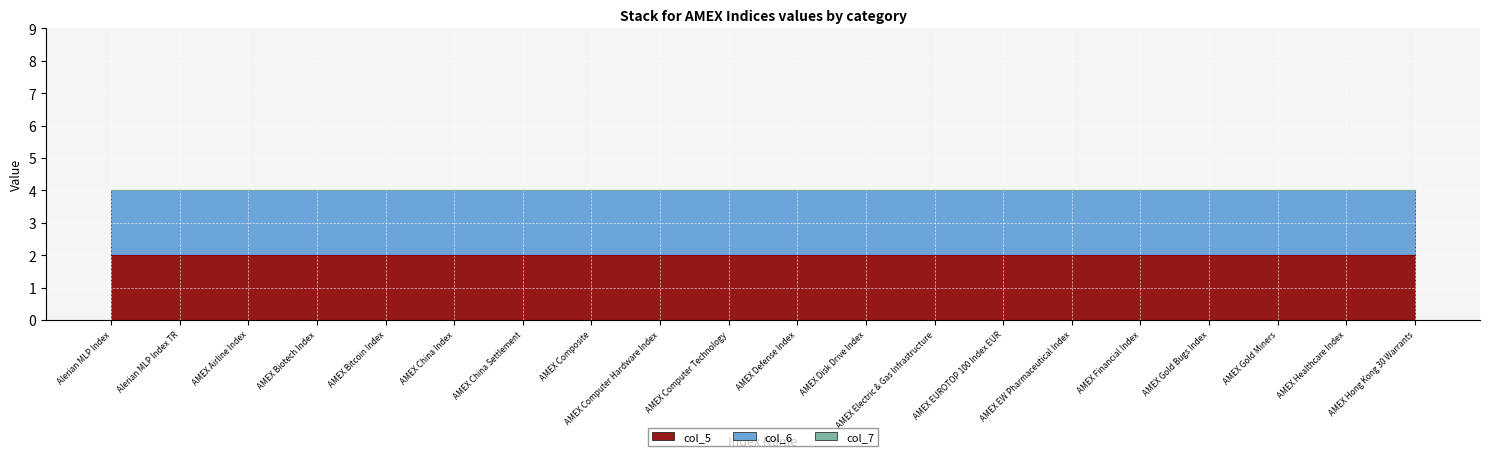

Is the value of col_7 at AMEX Electric & Gas Infrastructure greater than the value of col_5 at AMEX Disk Drive Index?

No